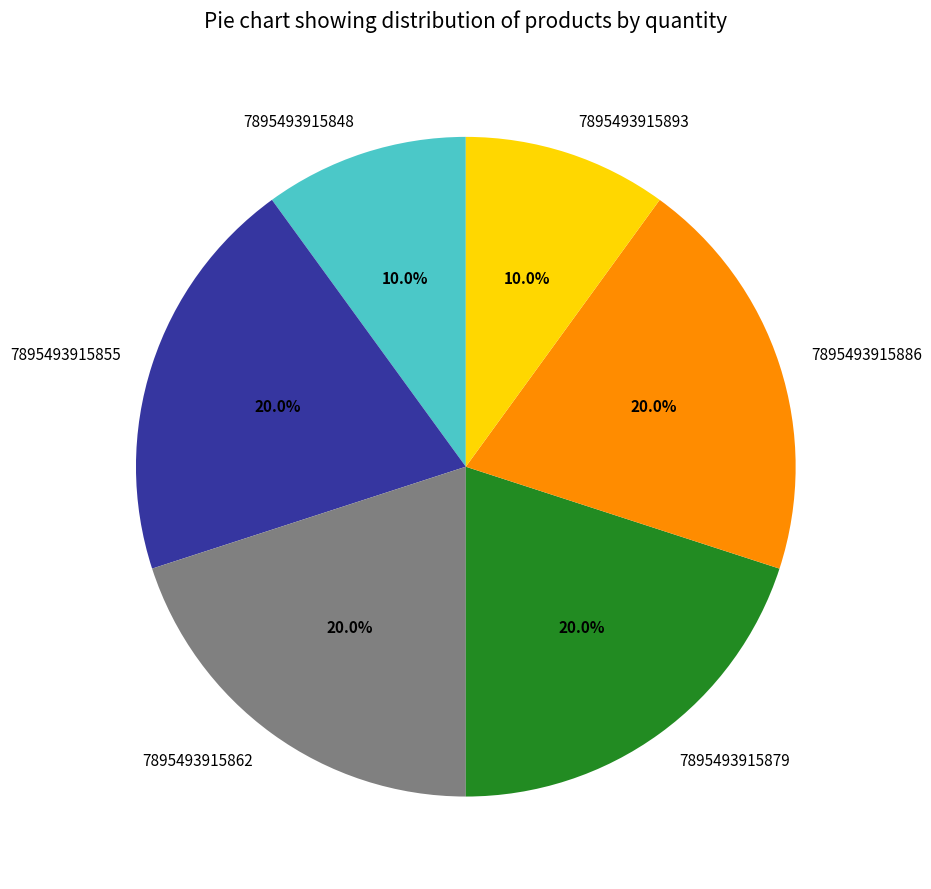

What is the ratio of the value at 7895493915893 to the value at 7895493915886?

0.5